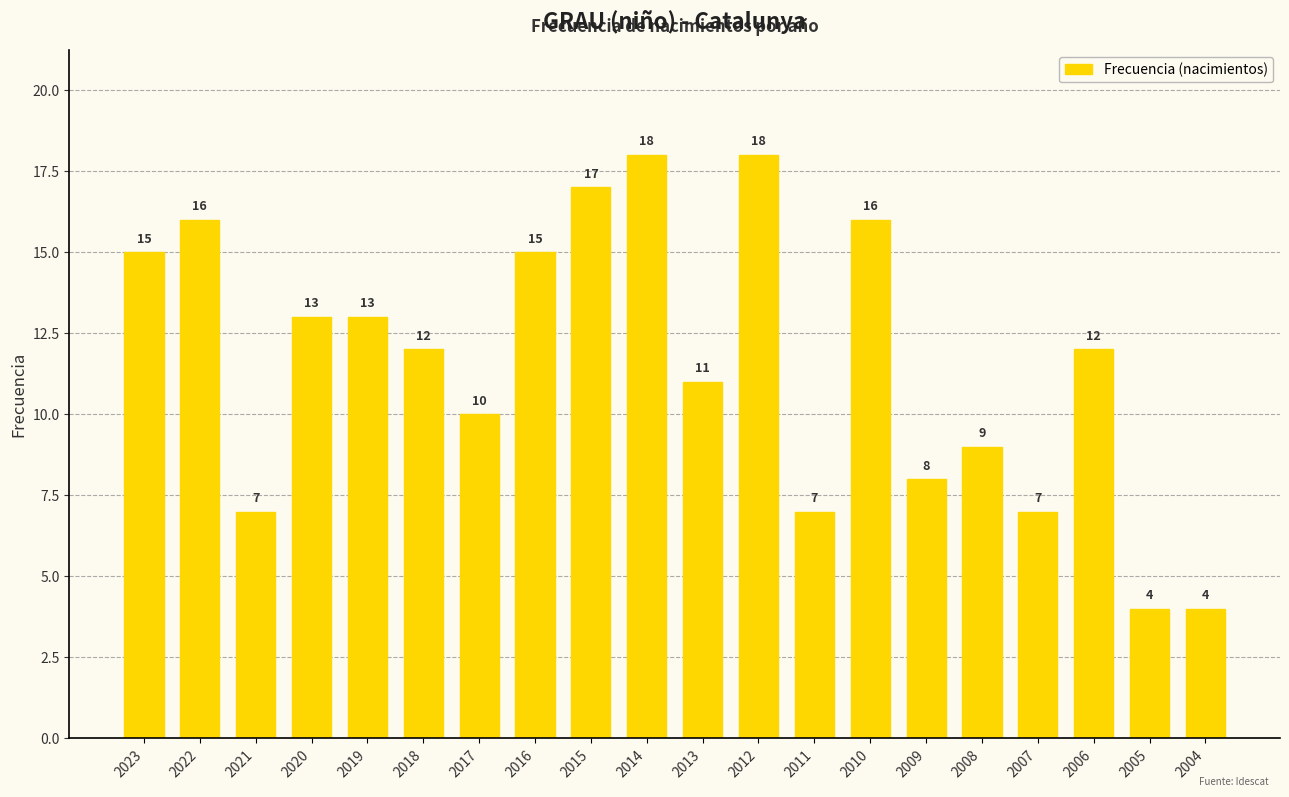

Reading left to right, list all the values displayed in this chart.

2023=15	2022=16	2021=7	2020=13	2019=13	2018=12	2017=10	2016=15	2015=17	2014=18	2013=11	2012=18	2011=7	2010=16	2009=8	2008=9	2007=7	2006=12	2005=4	2004=4